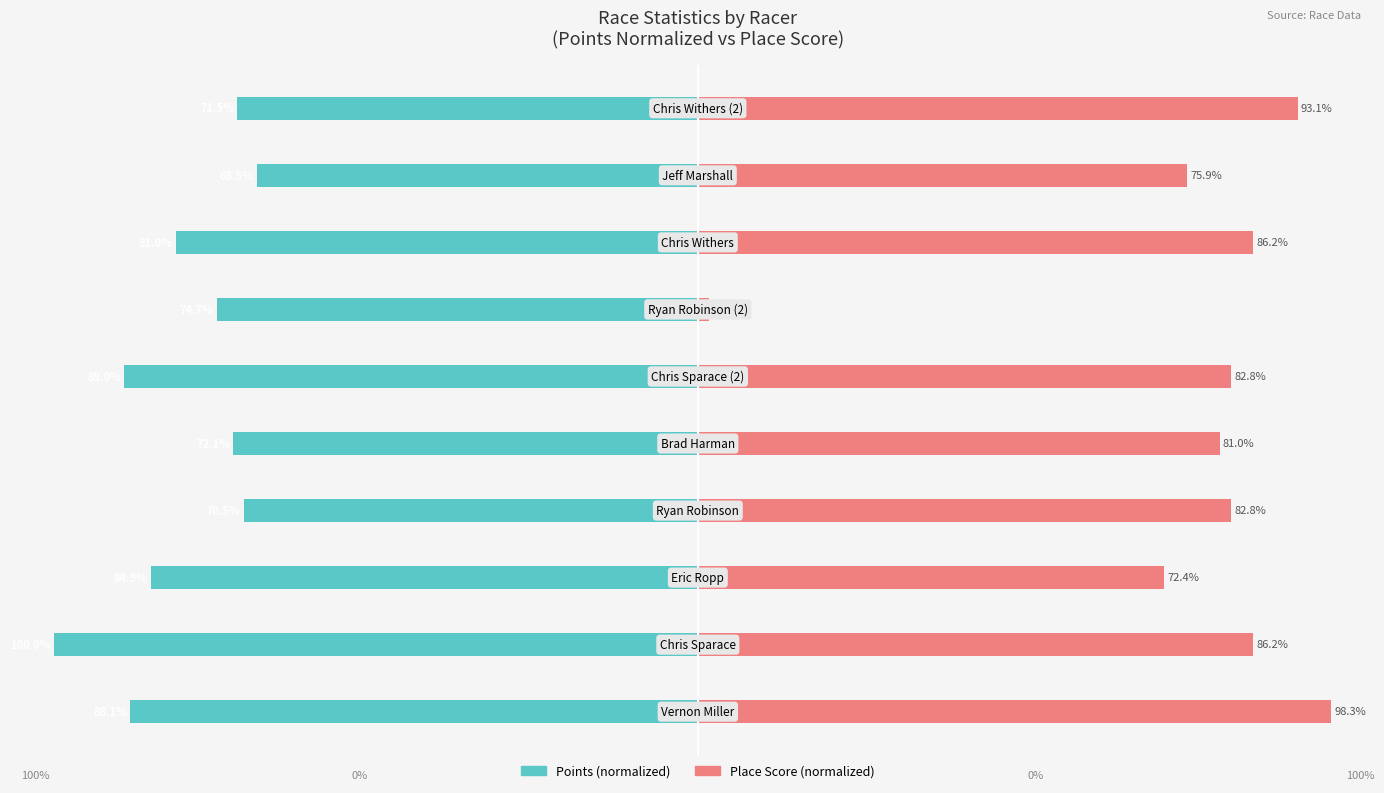

Which series has the largest range (max minus min)?

Place Score (normalized)